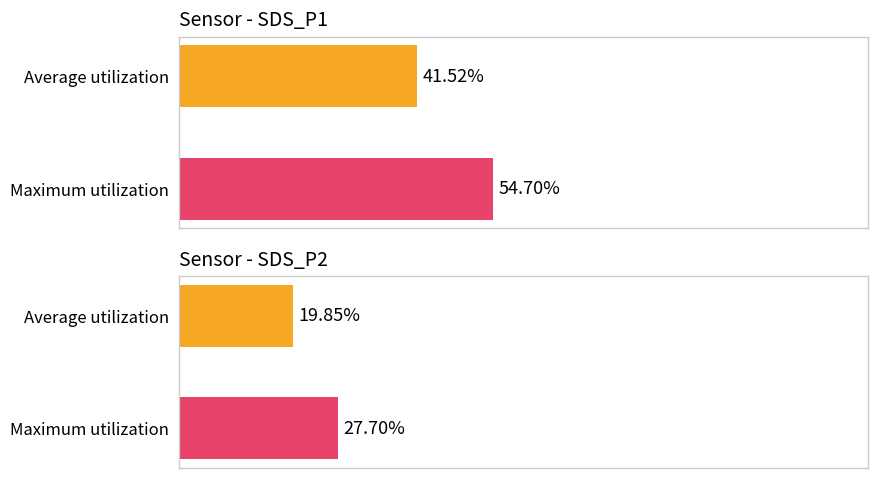

At which category is the sum across all series the highest?

1